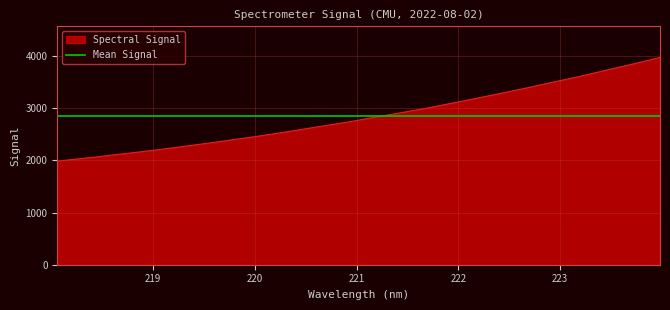

What is the average value?

2846.6